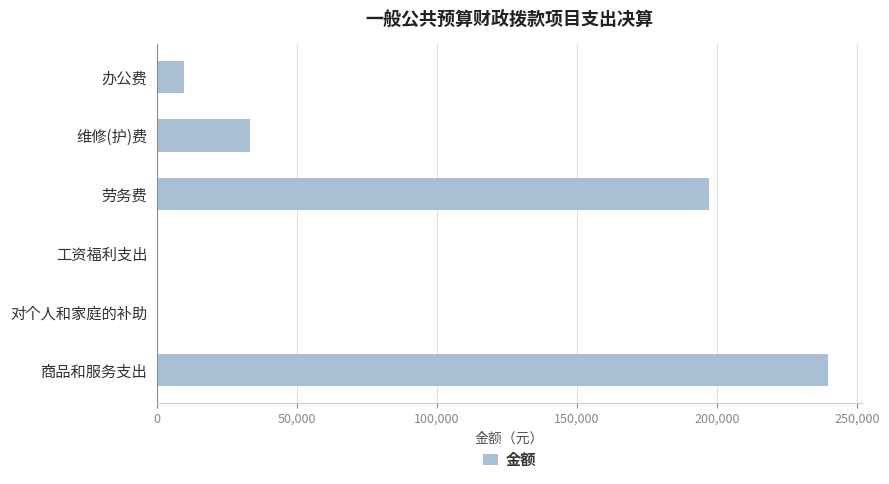

The value at 劳务费 is 196915.5. True or false?

True